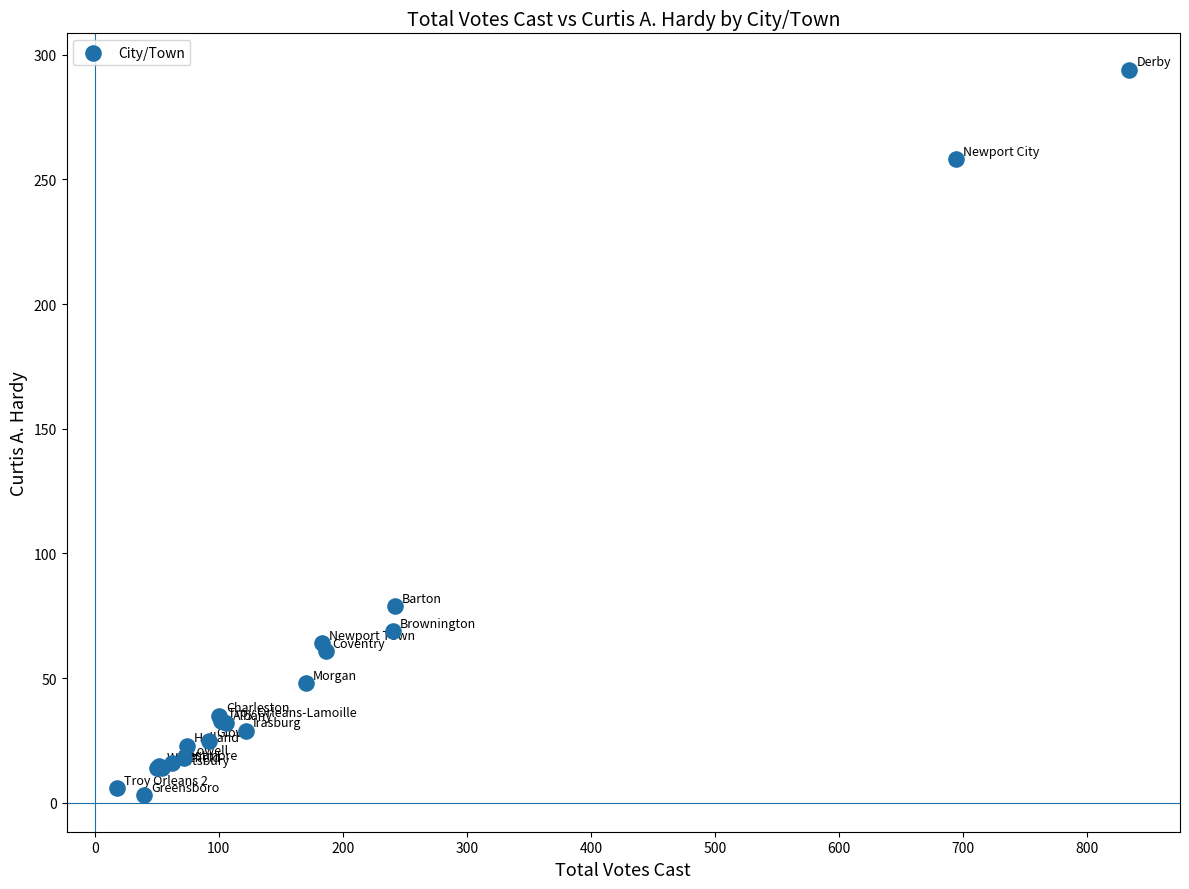

What Y value in the scatter plot is closest to 148?

79